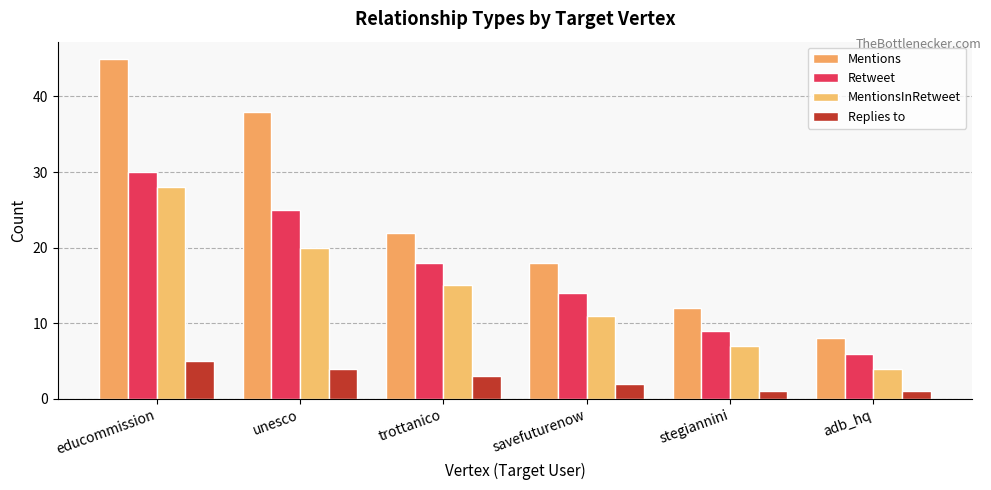

How many series are shown in this chart?

4